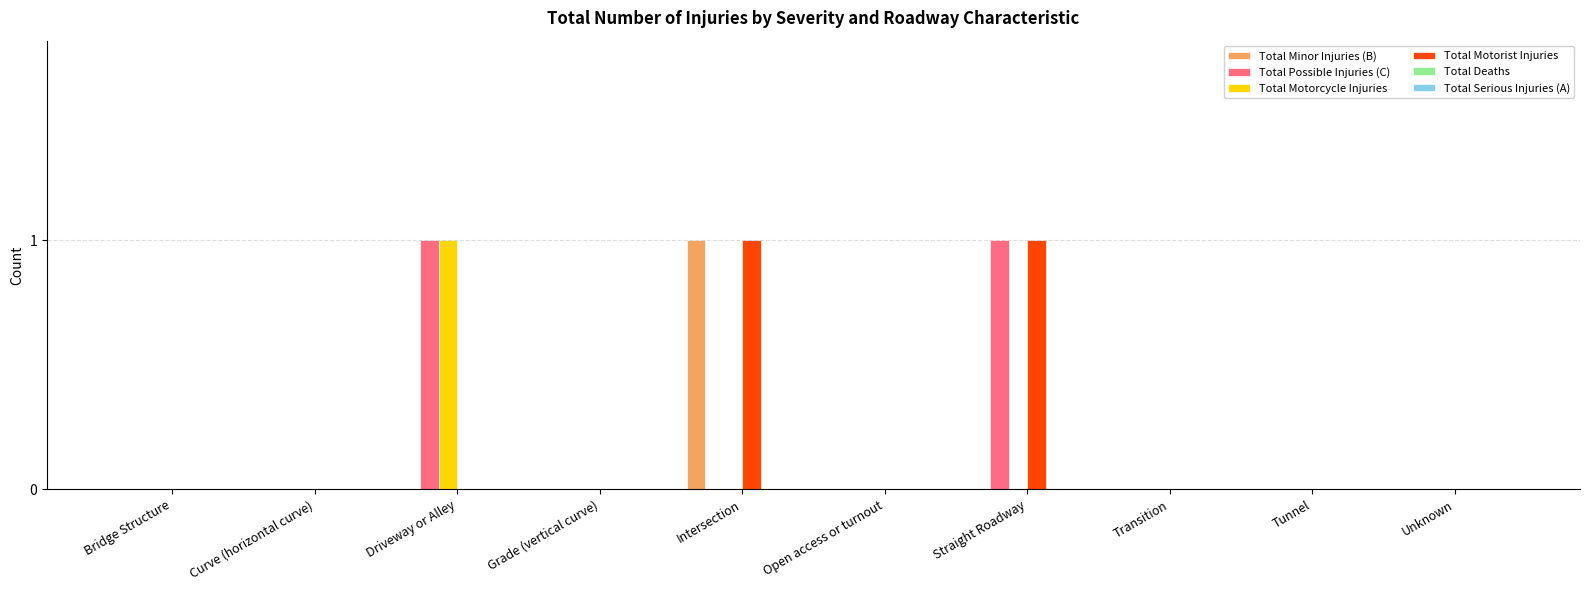

Is it true that Total Motorcycle Injuries equals 0 at Bridge Structure?

True